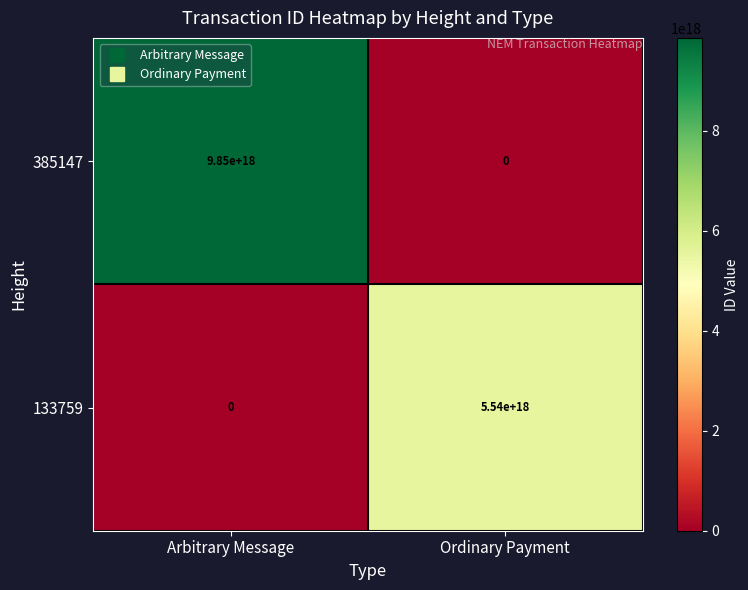

True or false: 385147 has a value of 5118086008458892288 at Ordinary Payment.

False